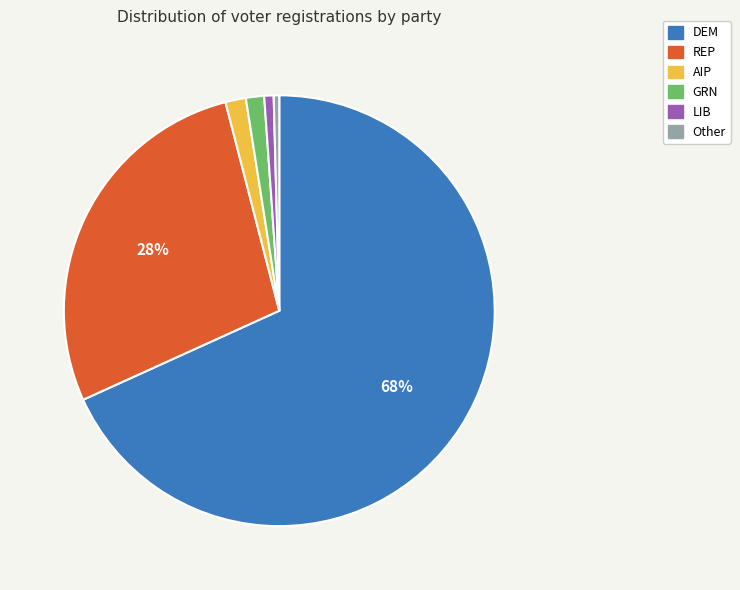

What is the largest slice in the pie chart?

DEM